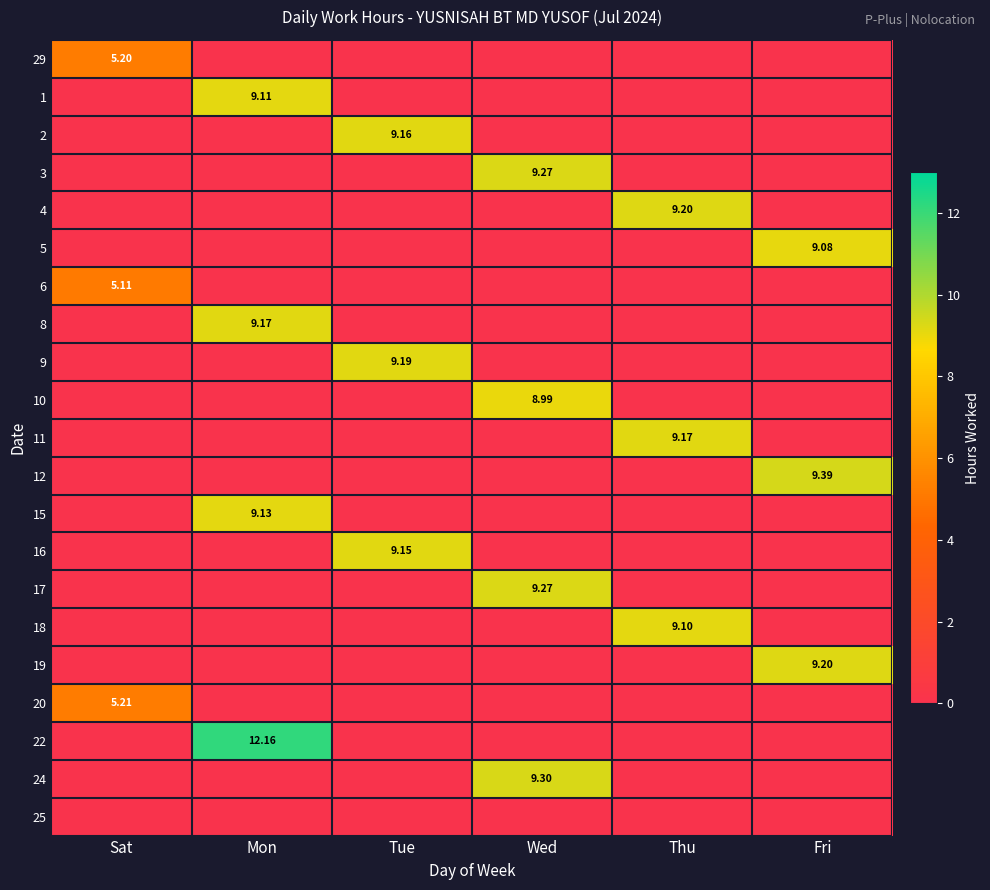

What is the spread (max minus min) of values at Mon?

12.2